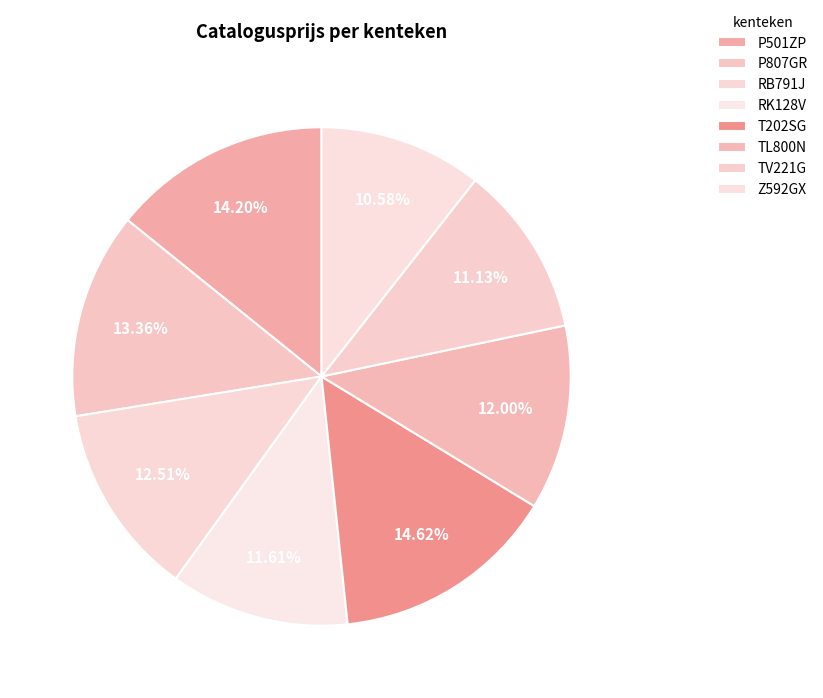

Which category has the biggest portion of the pie?

T202SG